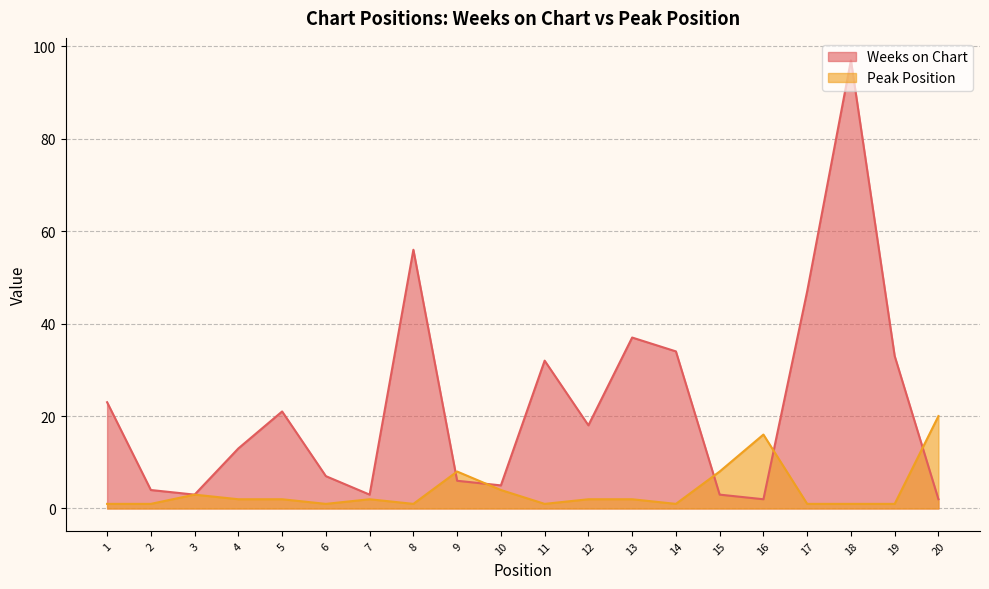

Reading right to left, extract all data points from this chart.

Weeks on Chart: 20=2	19=33	18=97	17=47	16=2	15=3	14=34	13=37	12=18	11=32	10=5	9=6	8=56	7=3	6=7	5=21	4=13	3=3	2=4	1=23
Peak Position: 20=20	19=1	18=1	17=1	16=16	15=8	14=1	13=2	12=2	11=1	10=4	9=8	8=1	7=2	6=1	5=2	4=2	3=3	2=1	1=1